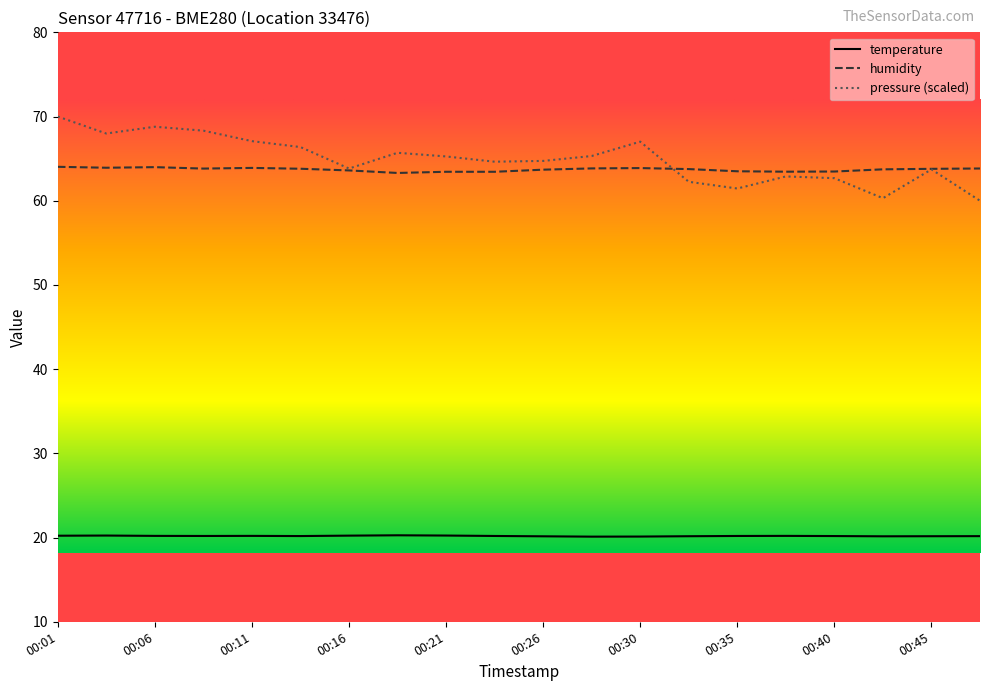

List the series in order of their peak value, lowest first.

temperature, humidity, pressure (scaled)